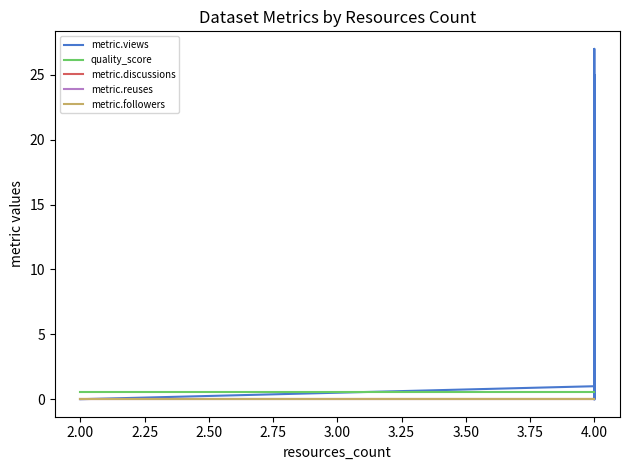

What is the average value of the metric.views series?

3.6